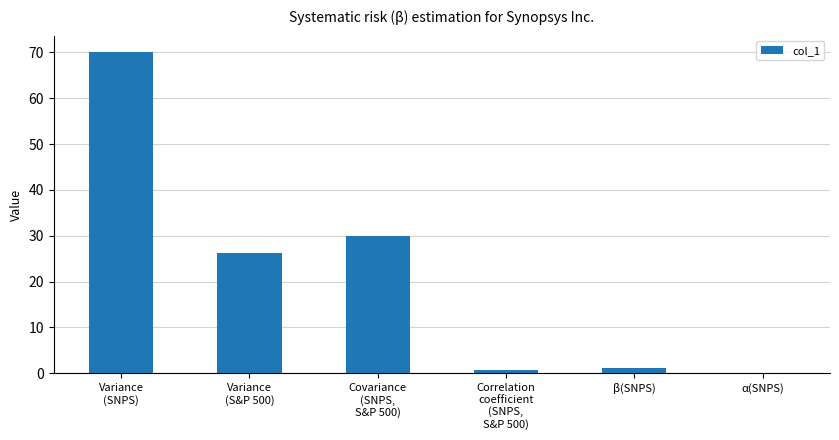

What is the sum of the values at Correlation
coefficient
(SNPS,
S&P 500) and Covariance
(SNPS,
S&P 500)?

30.5